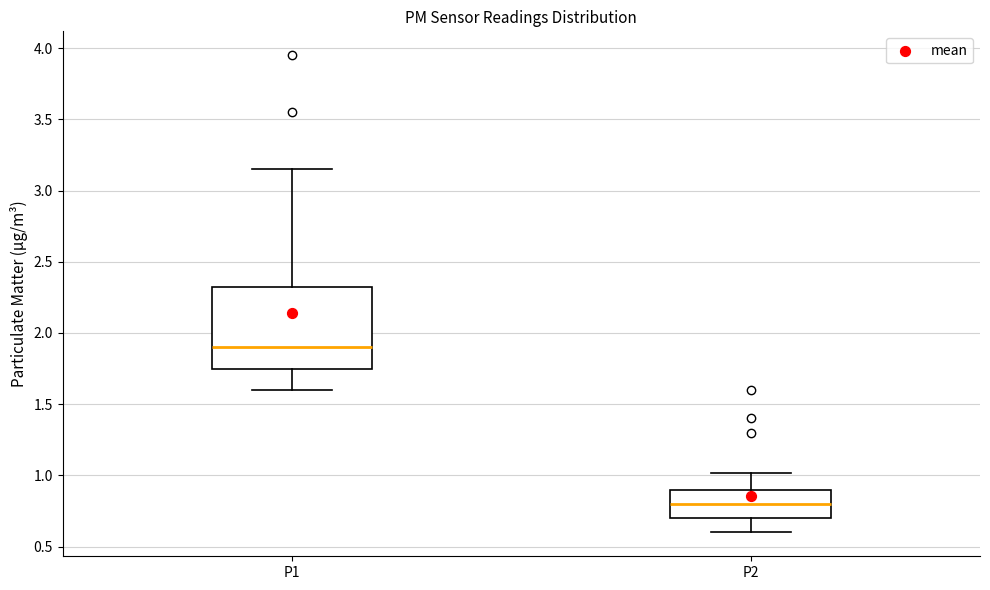

Reading left to right, read every box against the y-axis: the position of its median line, the range the box covers, and the ends of its whiskers. The values are not printed on the chart, so give them approximately, as read against the axis.

P1: median 1.90, box 1.75 to 2.35, whiskers 1.60 to 3.15
P2: median 0.80, box 0.70 to 0.90, whiskers 0.60 to 1.00